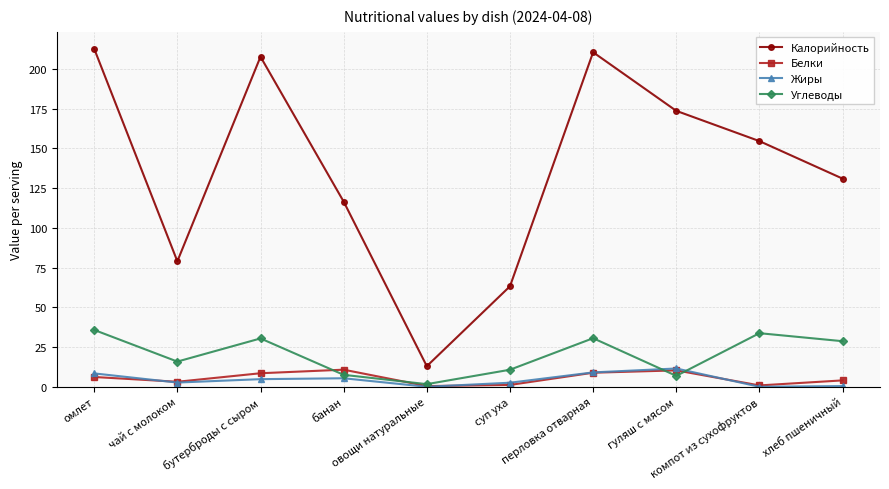

What is the label of the 7th point from the right?

банан